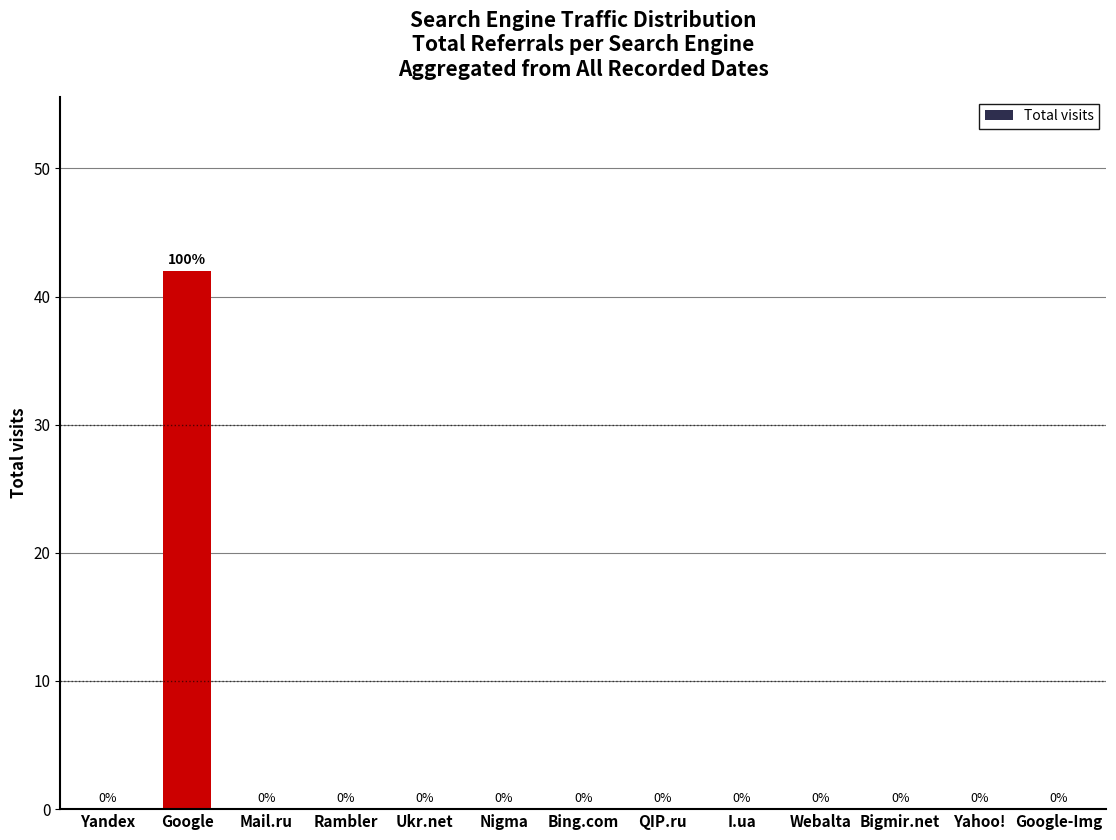

The value at QIP.ru is 28. True or false?

False